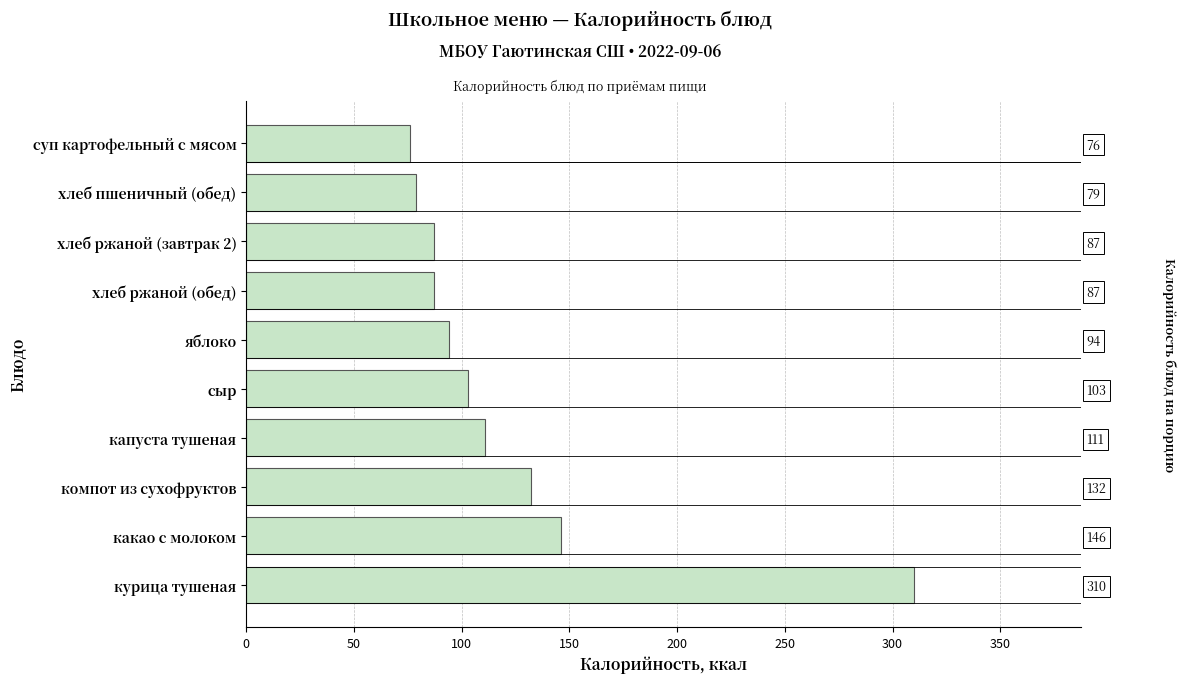

What position from the right is яблоко?

5